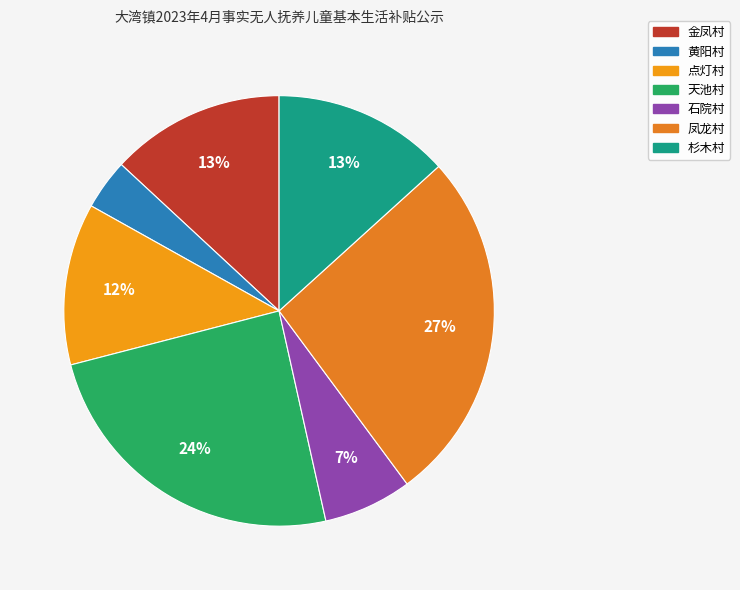

True or false: 天池村 accounts for 24% of the total.

True